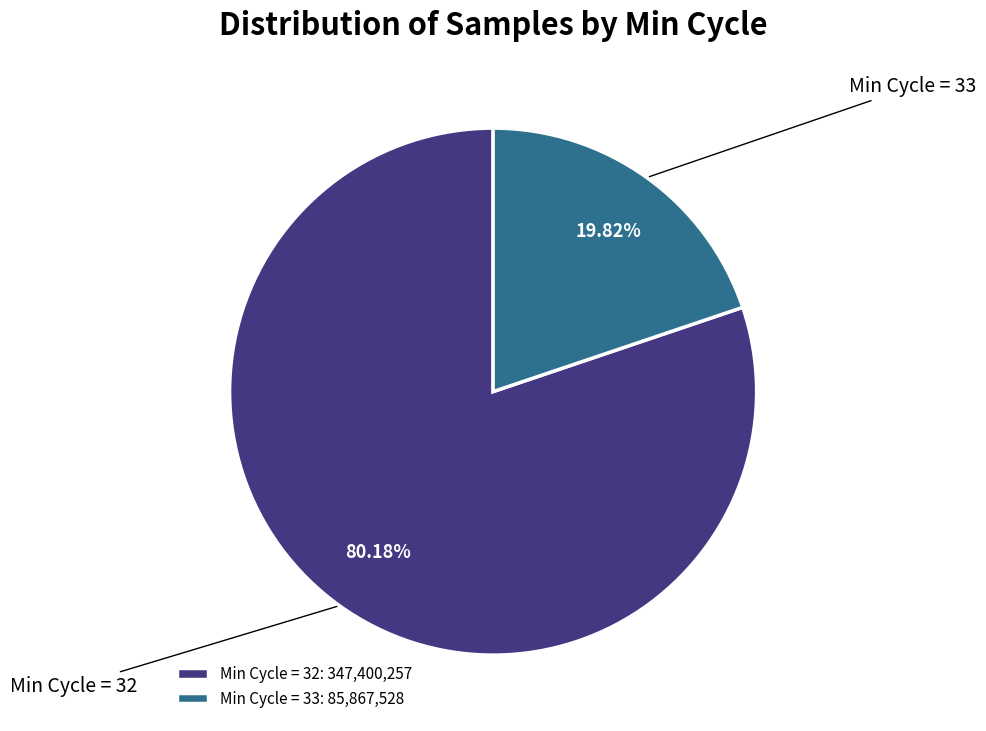

Which has a higher value, Min Cycle = 32: 347,400,257 or Min Cycle = 33: 85,867,528?

Min Cycle = 32: 347,400,257